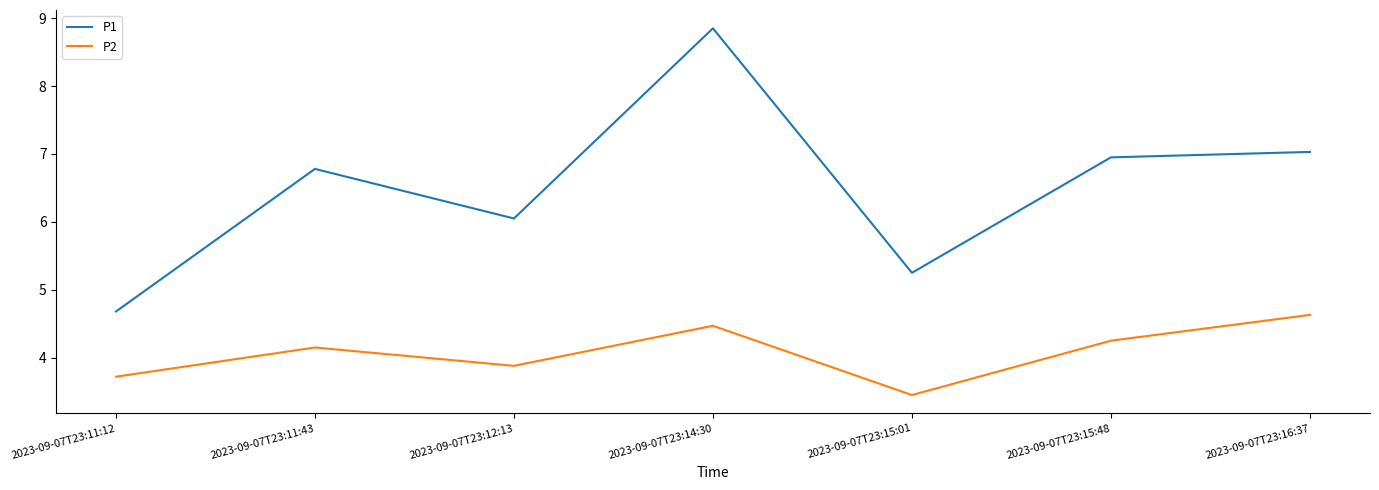

How many P2 values are between 3 and 4?

3